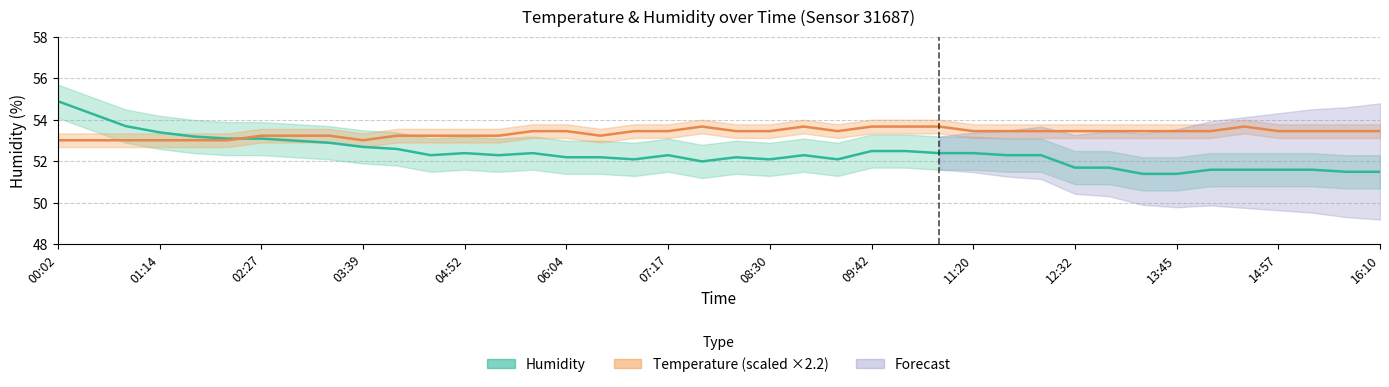

At which label does Temperature (scaled) reach its minimum?

00:02